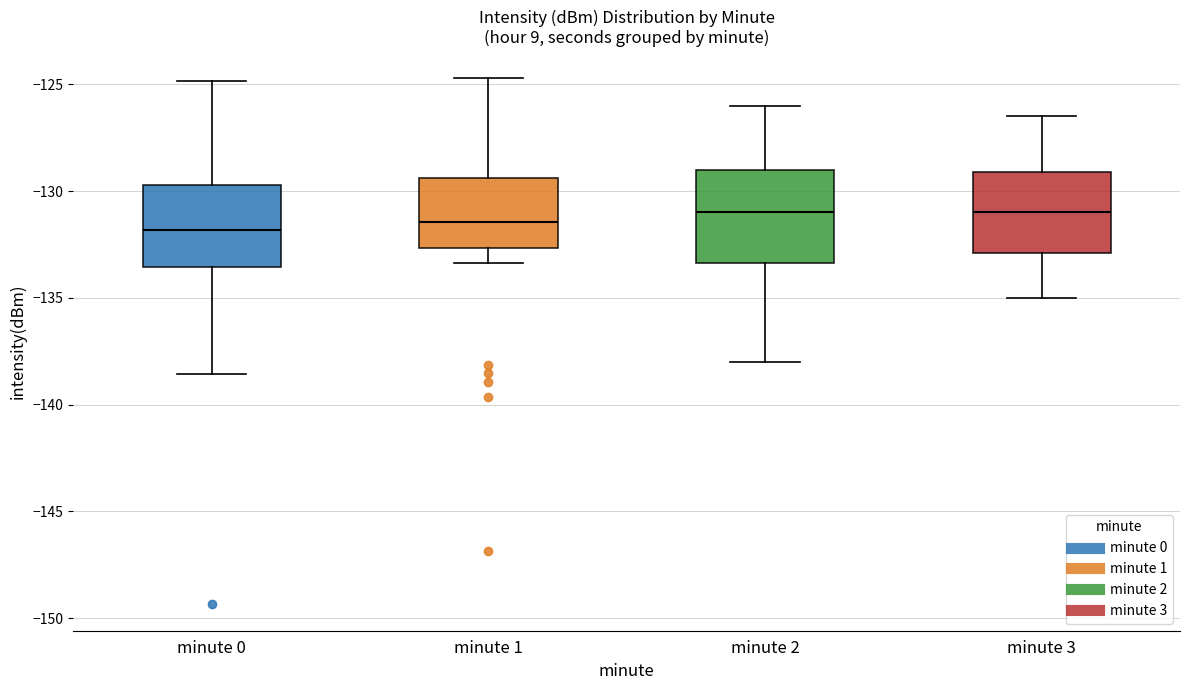

Reading left to right, transcribe this box plot: for each box, give where its median line is, the range the box spans, and where its two whiskers end, as read against the y-axis. The values are not printed on the chart, so give them approximately, as read against the axis.

minute 0: median -132.0, box -133.5 to -129.5, whiskers -138.5 to -125.0
minute 1: median -131.5, box -132.5 to -129.5, whiskers -133.5 to -124.5
minute 2: median -131.0, box -133.5 to -129.0, whiskers -138.0 to -126.0
minute 3: median -131.0, box -133.0 to -129.0, whiskers -135.0 to -126.5